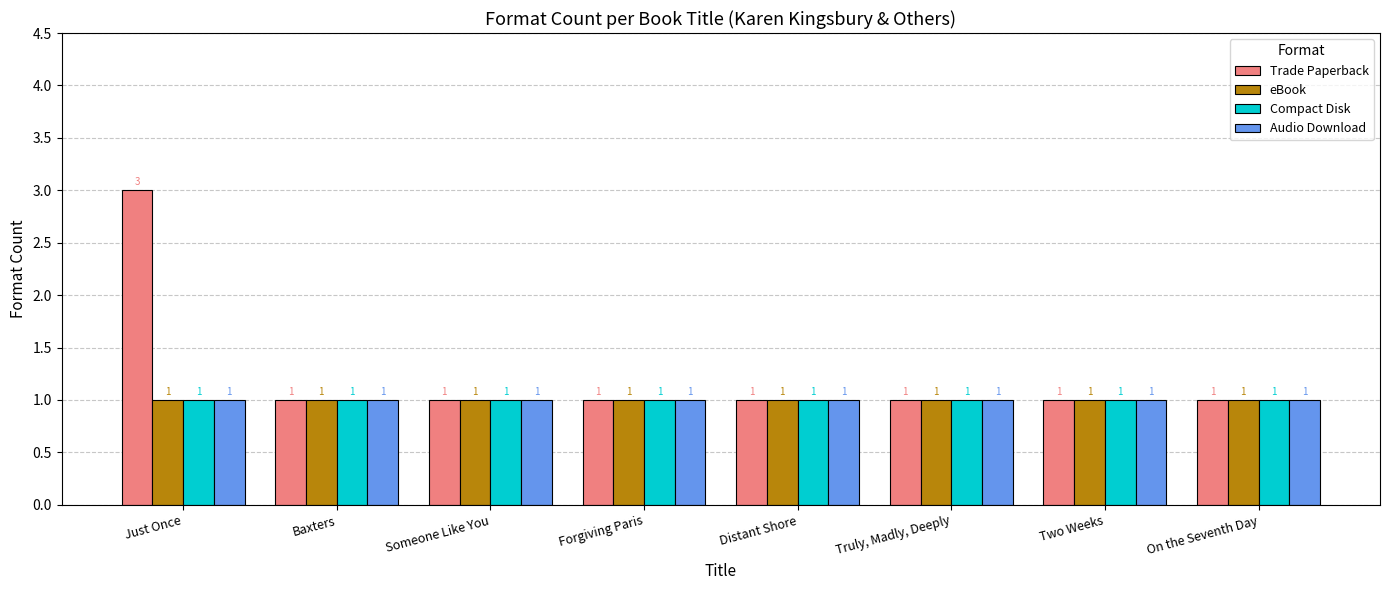

Which category has the highest value across all series?

Just Once